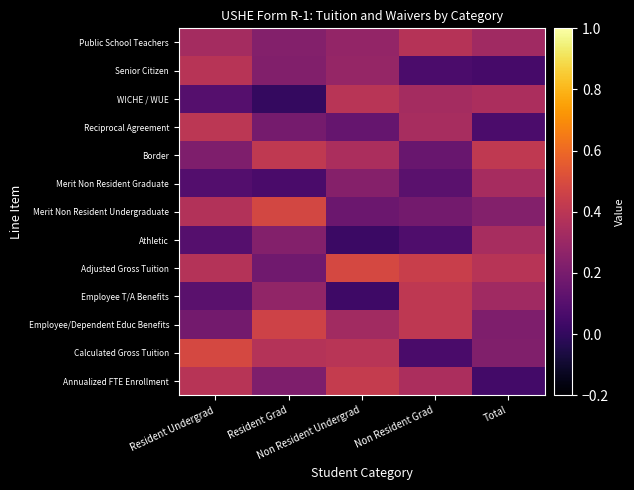

Reading left to right, what are all the values shown in this chart?

Annualized FTE Enrollment: Resident Undergrad=0.4	Resident Grad=0.2	Non Resident Undergrad=0.4	Non Resident Grad=0.3	Total=0.0
Calculated Gross Tuition: Resident Undergrad=0.5	Resident Grad=0.4	Non Resident Undergrad=0.4	Non Resident Grad=0.1	Total=0.2
Employee/Dependent Educ Benefits: Resident Undergrad=0.2	Resident Grad=0.5	Non Resident Undergrad=0.3	Non Resident Grad=0.4	Total=0.2
Employee T/A Benefits: Resident Undergrad=0.1	Resident Grad=0.3	Non Resident Undergrad=0.0	Non Resident Grad=0.4	Total=0.3
Adjusted Gross Tuition: Resident Undergrad=0.4	Resident Grad=0.2	Non Resident Undergrad=0.5	Non Resident Grad=0.4	Total=0.4
Athletic: Resident Undergrad=0.1	Resident Grad=0.2	Non Resident Undergrad=0.0	Non Resident Grad=0.1	Total=0.3
Merit Non Resident Undergraduate: Resident Undergrad=0.4	Resident Grad=0.5	Non Resident Undergrad=0.2	Non Resident Grad=0.2	Total=0.2
Merit Non Resident Graduate: Resident Undergrad=0.1	Resident Grad=0.1	Non Resident Undergrad=0.2	Non Resident Grad=0.1	Total=0.3
Border: Resident Undergrad=0.2	Resident Grad=0.4	Non Resident Undergrad=0.4	Non Resident Grad=0.2	Total=0.4
Reciprocal Agreement: Resident Undergrad=0.4	Resident Grad=0.2	Non Resident Undergrad=0.1	Non Resident Grad=0.3	Total=0.1
WICHE / WUE: Resident Undergrad=0.1	Resident Grad=0.0	Non Resident Undergrad=0.4	Non Resident Grad=0.3	Total=0.4
Senior Citizen: Resident Undergrad=0.4	Resident Grad=0.2	Non Resident Undergrad=0.3	Non Resident Grad=0.1	Total=0.1
Public School Teachers: Resident Undergrad=0.3	Resident Grad=0.2	Non Resident Undergrad=0.3	Non Resident Grad=0.4	Total=0.3